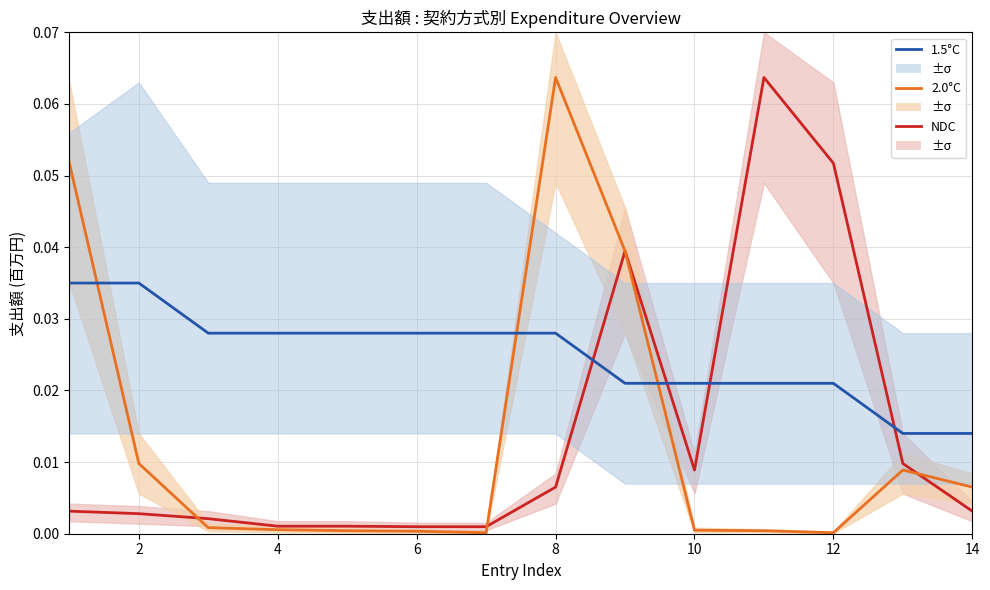

What is the sum of all 2.0°C values?

0.2